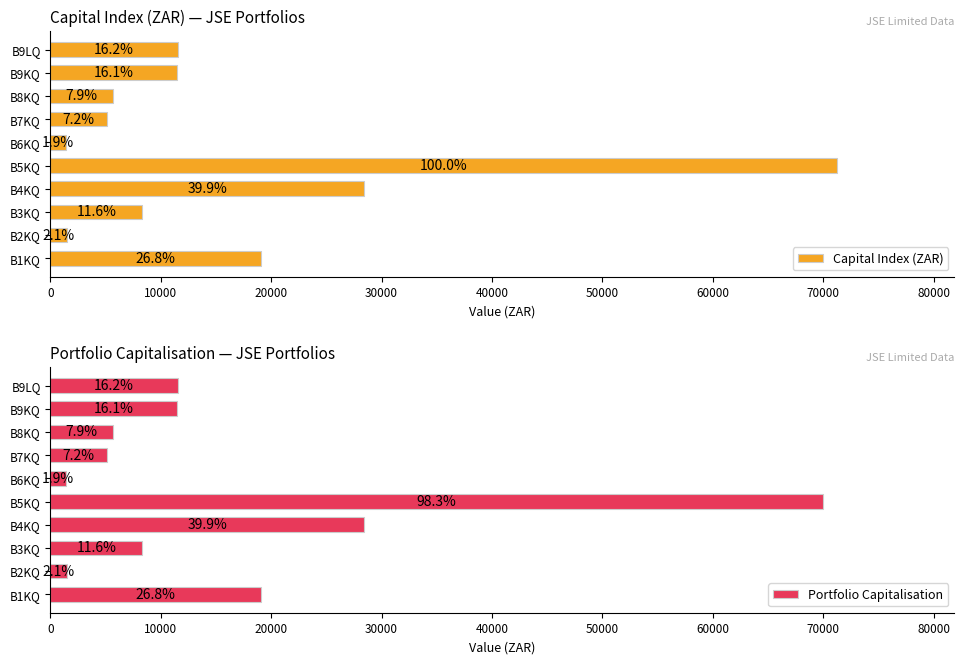

Rank the series by their maximum value, from highest to lowest.

Capital Index (ZAR), Portfolio Capitalisation